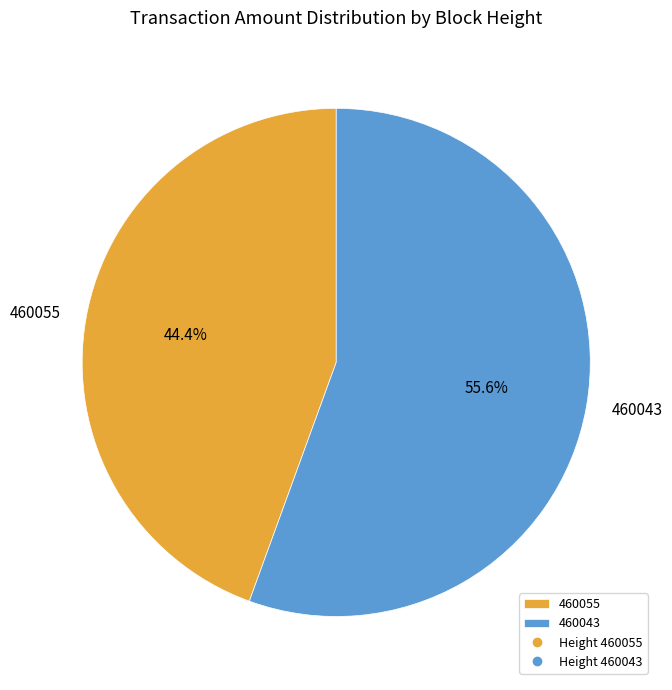

To the nearest percent, what is the difference between the 460055 and 460043 slice percentages?

11%